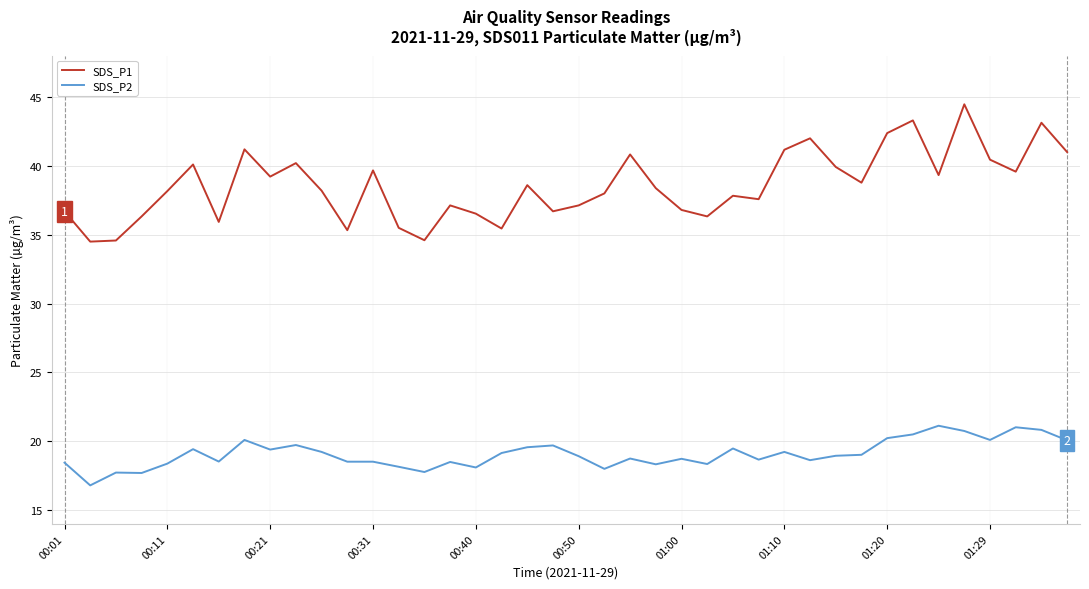

Which series has the widest spread of values?

SDS_P1